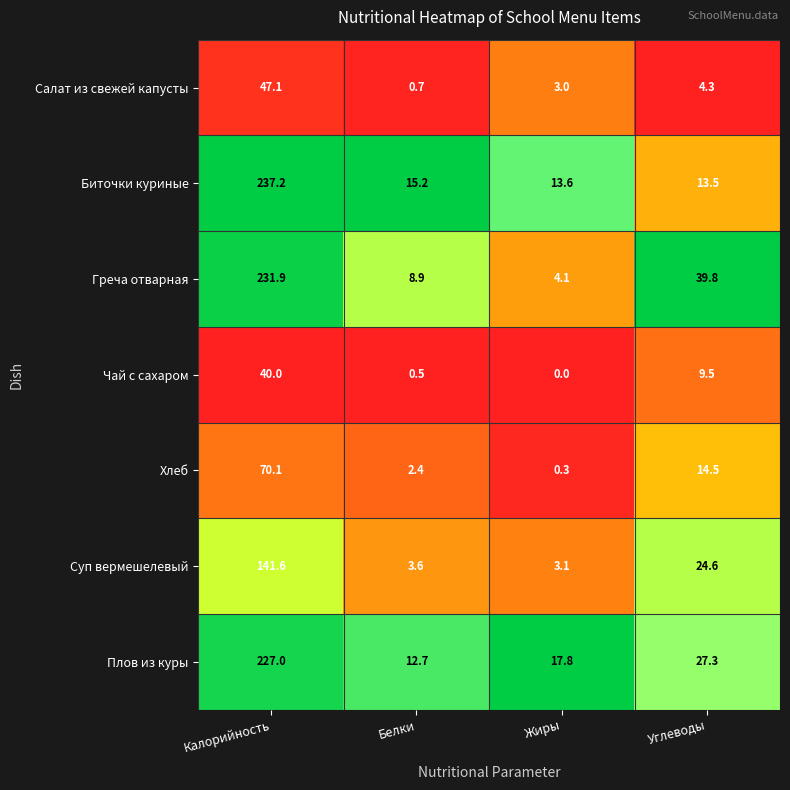

What is the difference between the maximum and minimum values in the Биточки куриные series?

223.7